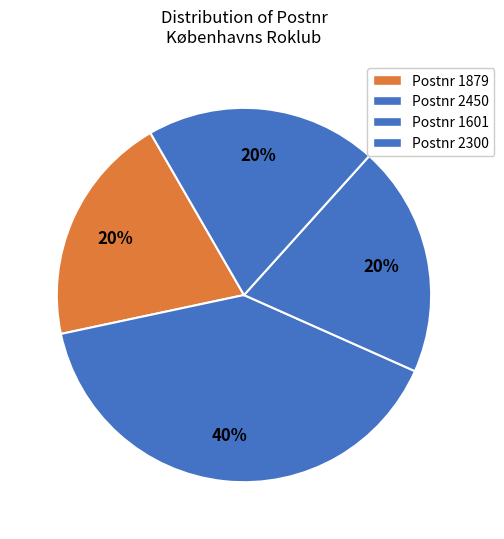

Count the number of slices in the pie.

4